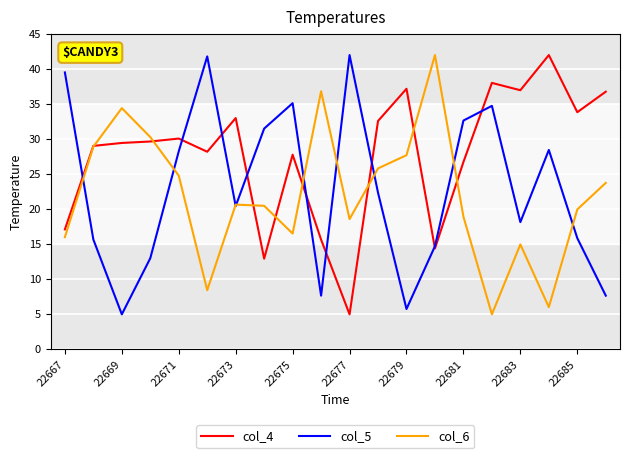

How many lines are shown in the chart?

3